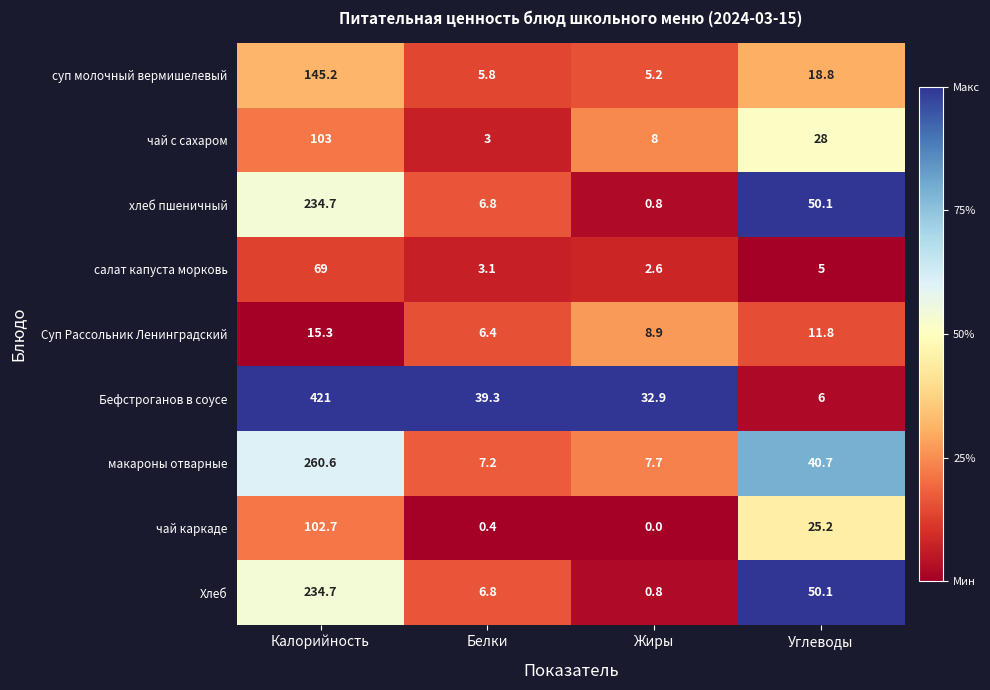

What is the approximate value of Бефстроганов в соусе at Калорийность?

421.0